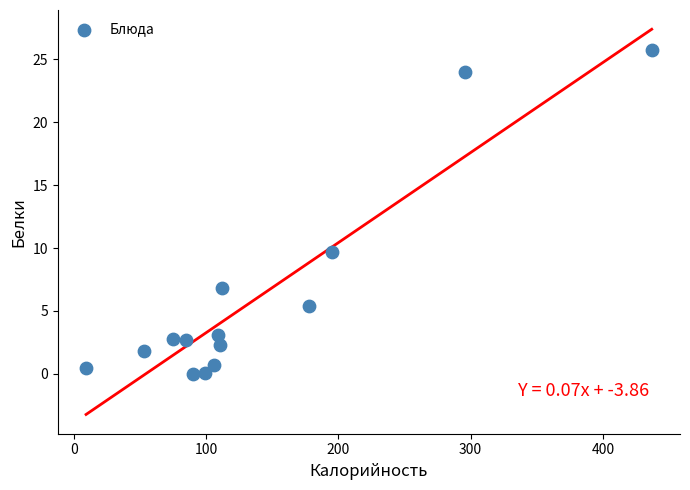

What Y value in the scatter plot is closest to 12?

9.7